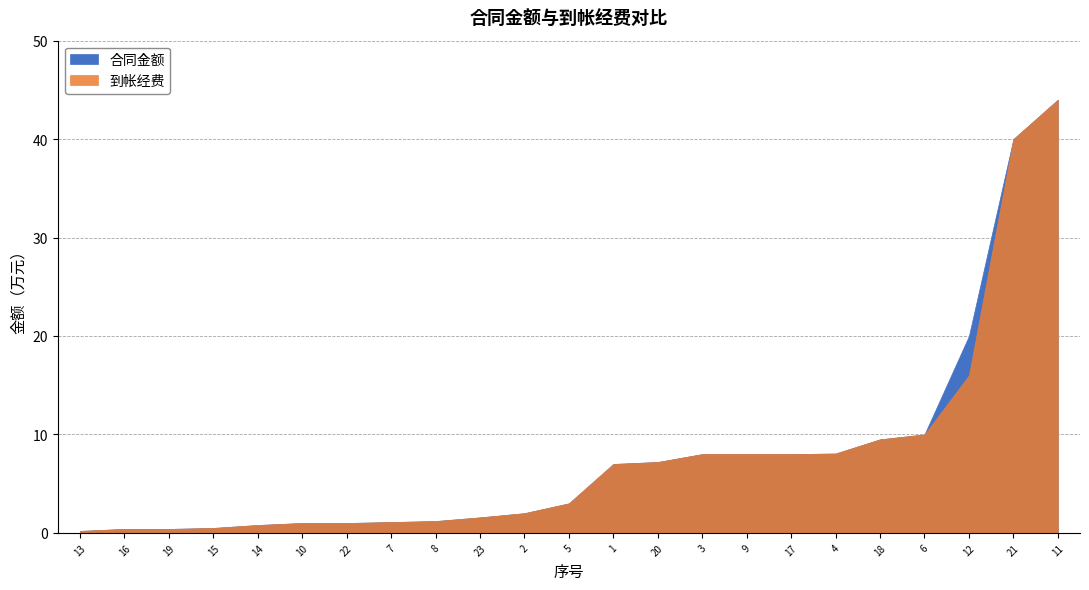

True or false: 合同金额 and 到帐经费 intersect in this chart.

False